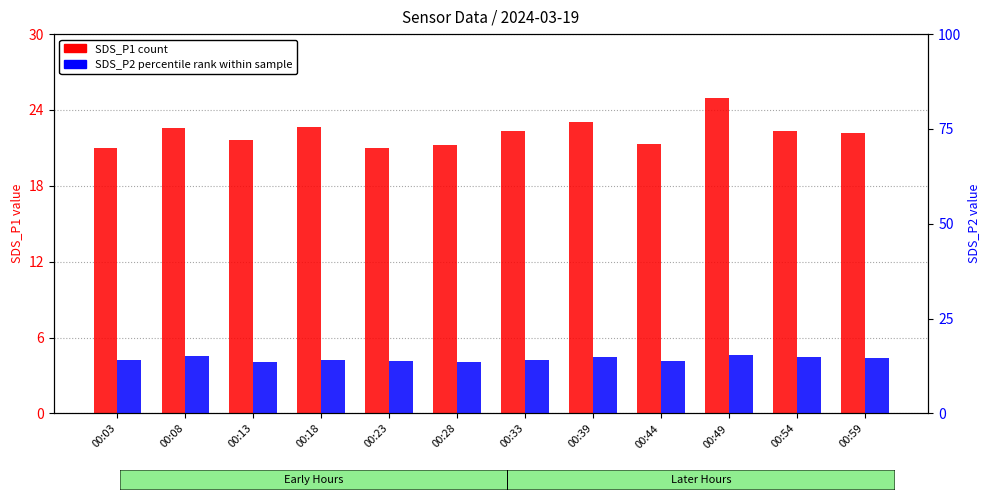

At which label does SDS_P2 (percentile rank) first exceed 14?

00:03